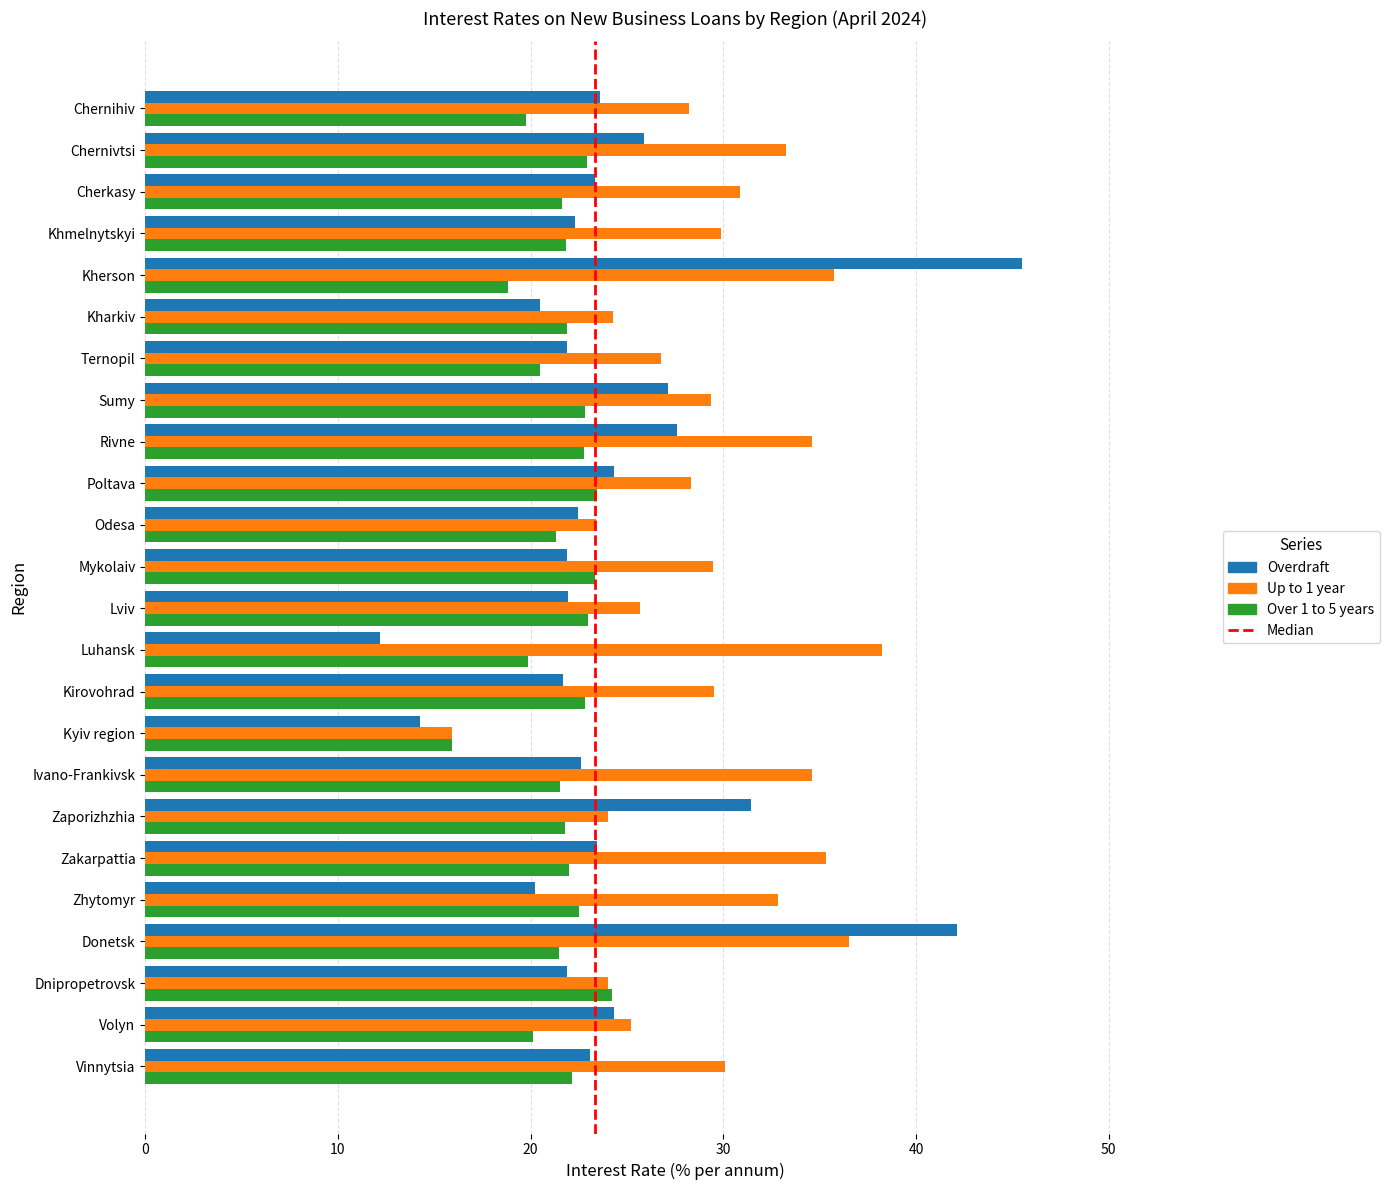

True or false: Up to 1 year has a value of 38.3 at Luhansk.

True